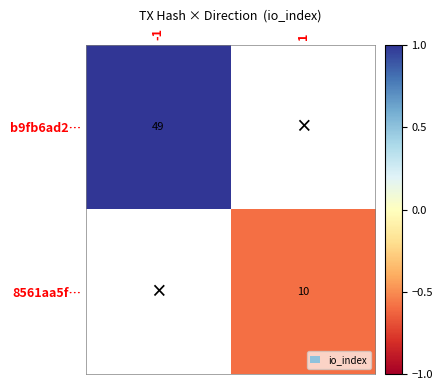

The value of b9fb6ad2… at -1 is 34. True or false?

False